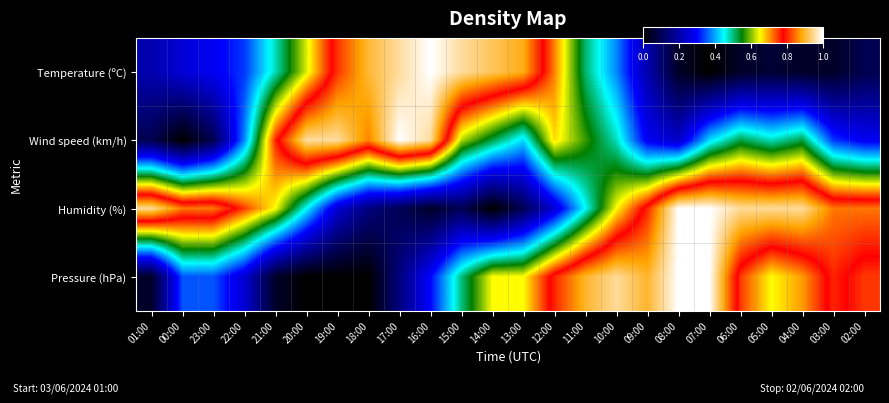

Reading left to right, list all the values displayed in this chart.

Temperature (ºC): 01:00=0.2	00:00=0.3	23:00=0.3	22:00=0.3	21:00=0.5	20:00=0.6	19:00=0.8	18:00=0.9	17:00=1.0	16:00=1.0	15:00=1.0	14:00=0.9	13:00=0.9	12:00=0.7	11:00=0.5	10:00=0.4	09:00=0.2	08:00=0.0	07:00=0.0	06:00=0.0	05:00=0.1	04:00=0.0	03:00=0.0	02:00=0.1
Wind speed (km/h): 01:00=0.1	00:00=0.0	23:00=0.1	22:00=0.4	21:00=0.8	20:00=1.0	19:00=1.0	18:00=0.9	17:00=1.0	16:00=1.0	15:00=0.6	14:00=0.5	13:00=0.4	12:00=0.7	11:00=0.6	10:00=0.5	09:00=0.3	08:00=0.2	07:00=0.4	06:00=0.5	05:00=0.5	04:00=0.5	03:00=0.3	02:00=0.3
Humidity (%): 01:00=0.9	00:00=0.8	23:00=0.8	22:00=0.8	21:00=0.7	20:00=0.5	19:00=0.2	18:00=0.1	17:00=0.1	16:00=0.1	15:00=0.1	14:00=0.0	13:00=0.1	12:00=0.2	11:00=0.5	10:00=0.7	09:00=0.8	08:00=1.0	07:00=1.0	06:00=0.9	05:00=0.9	04:00=0.9	03:00=0.8	02:00=0.8
Pressure (hPa): 01:00=0.1	00:00=0.3	23:00=0.3	22:00=0.2	21:00=0.1	20:00=0.0	19:00=0.0	18:00=0.0	17:00=0.1	16:00=0.3	15:00=0.5	14:00=0.6	13:00=0.6	12:00=0.8	11:00=0.9	10:00=0.9	09:00=0.9	08:00=1.0	07:00=1.0	06:00=0.8	05:00=0.6	04:00=0.7	03:00=0.8	02:00=0.8